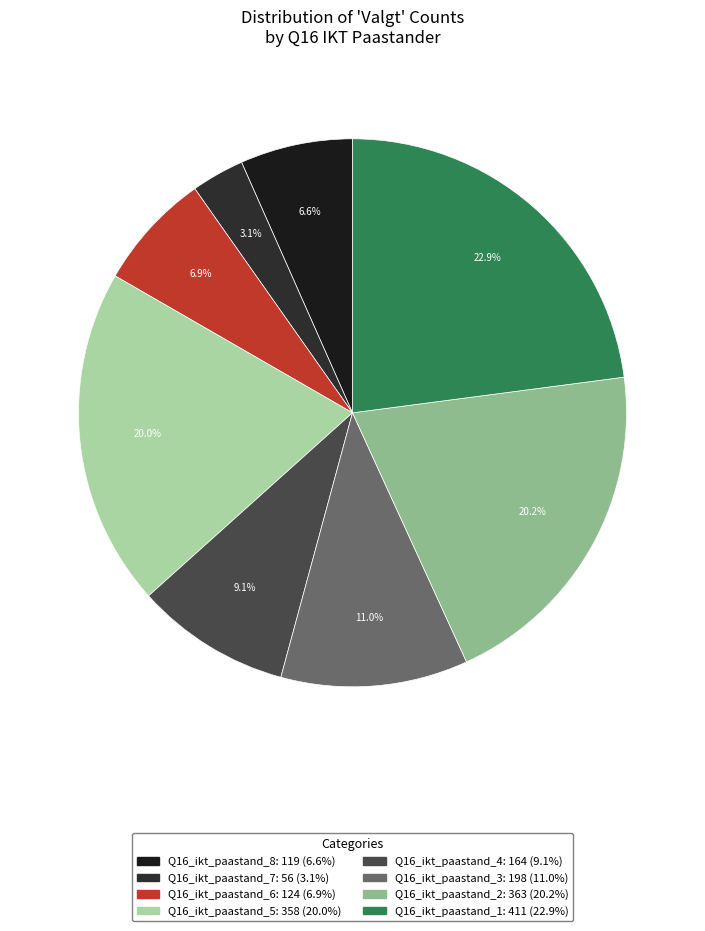

What is the ratio of the value at Q16_ikt_paastand_5 to the value at Q16_ikt_paastand_4?

2.2